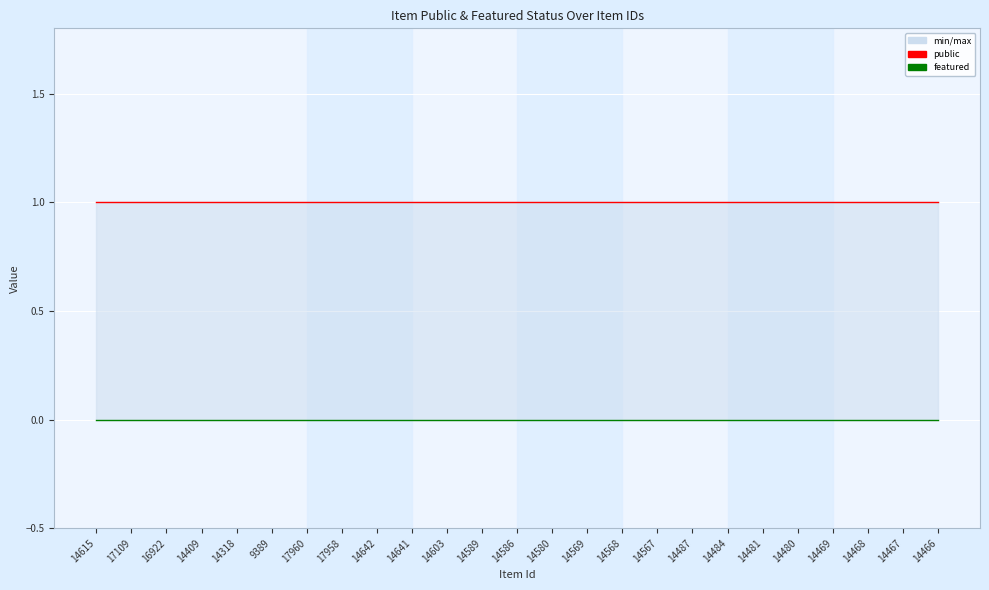

What is the greatest value displayed?

1